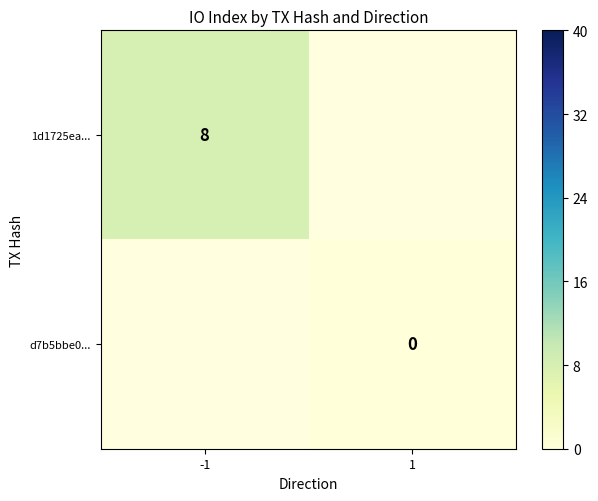

The value of 1d1725ea... at -1 is 8. True or false?

True